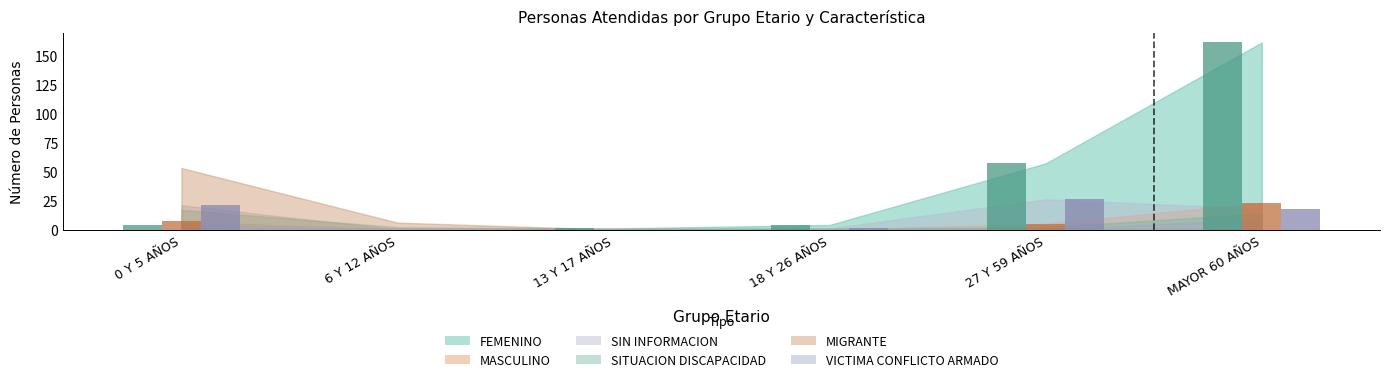

Are the bars grouped side by side (vs. stacked)?

Yes